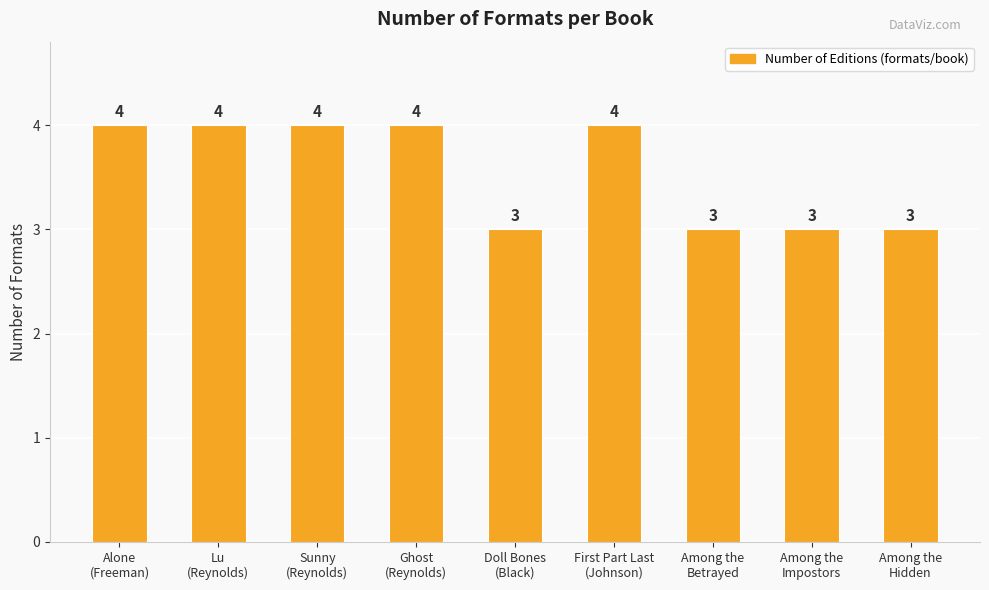

What is the sum of all values?

32